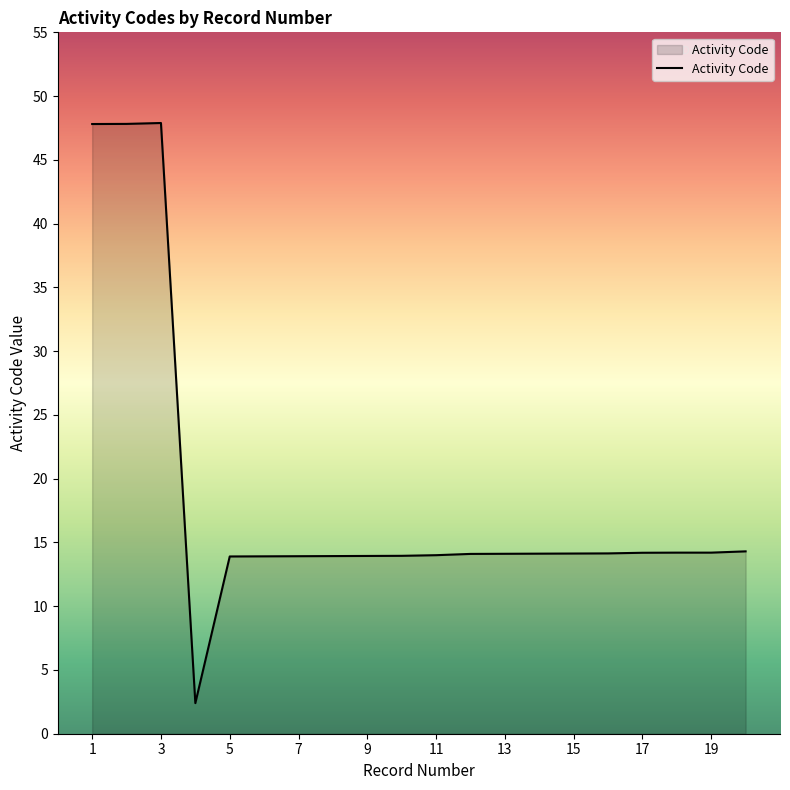

What is the difference between the maximum and minimum values?

45.5